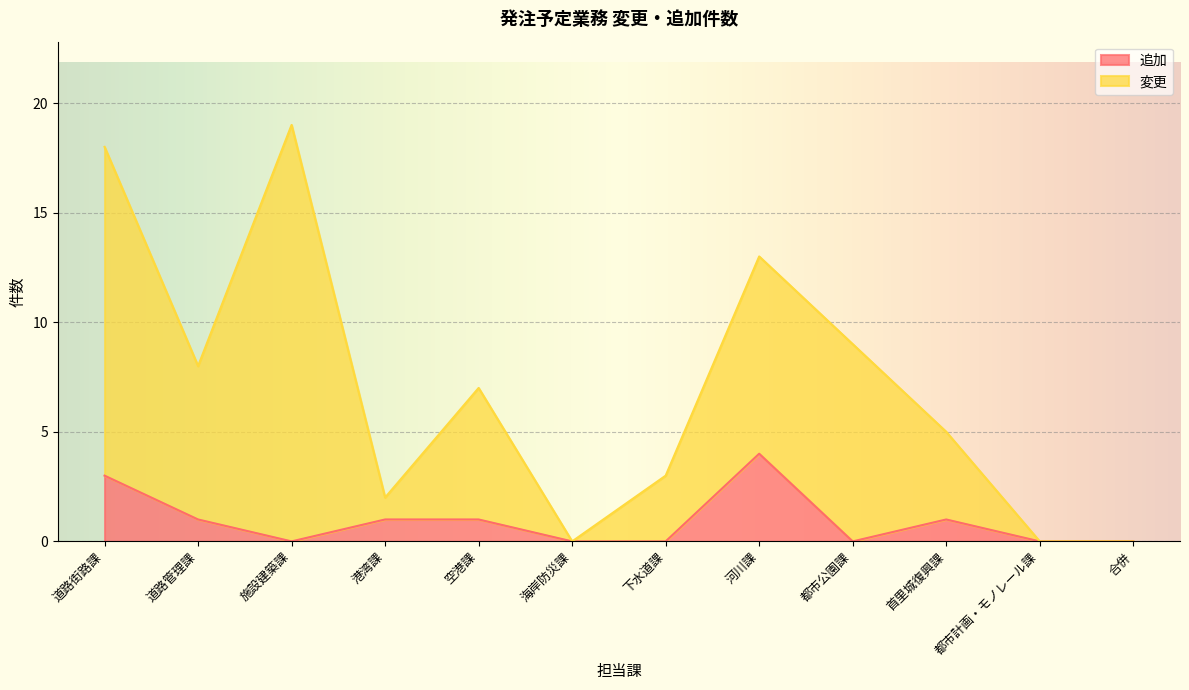

List the labels in order of 追加 value, largest first.

河川課, 道路街路課, 道路管理課, 港湾課, 空港課, 首里城復興課, 施設建築課, 海岸防災課, 下水道課, 都市公園課, 都市計画・モノレール課, 合併